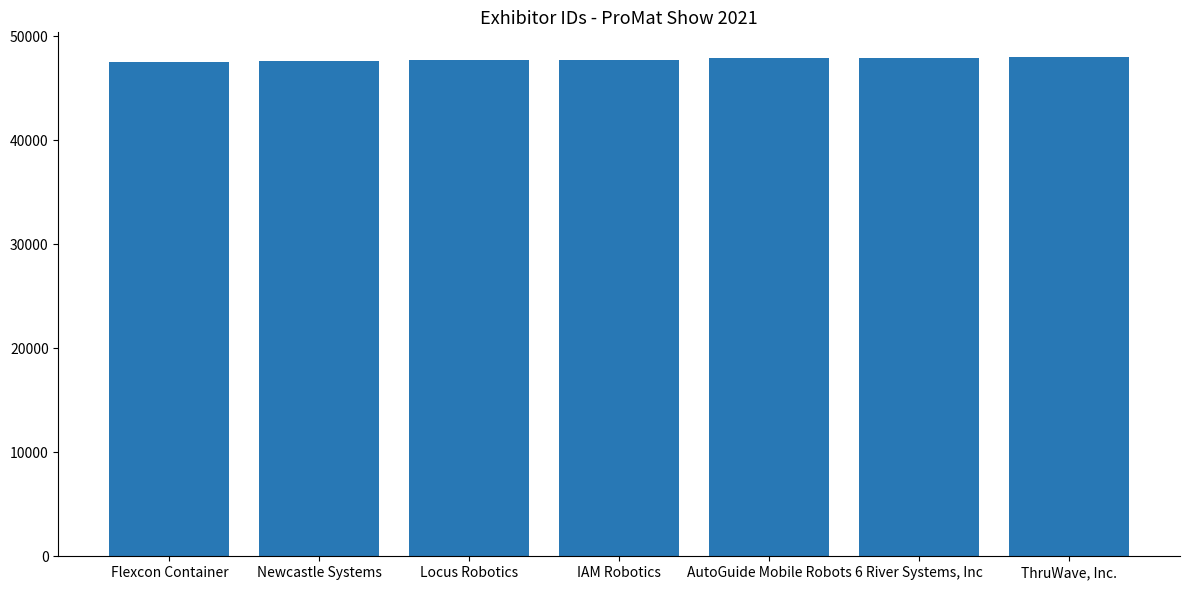

What is the difference between the maximum and second lowest values?

365